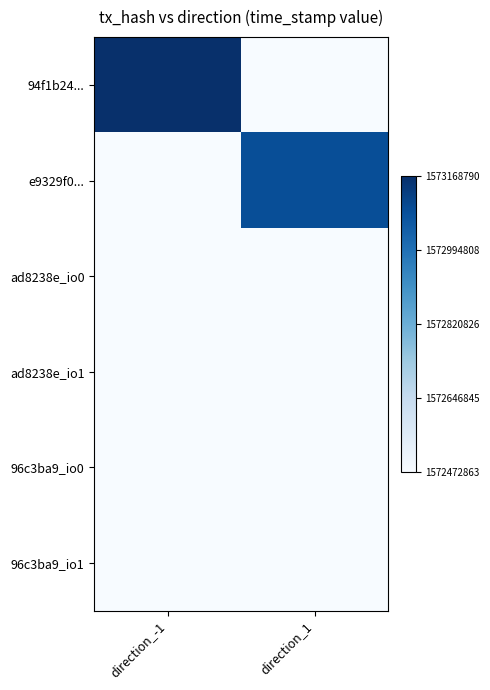

Count the number of data series in this chart.

6